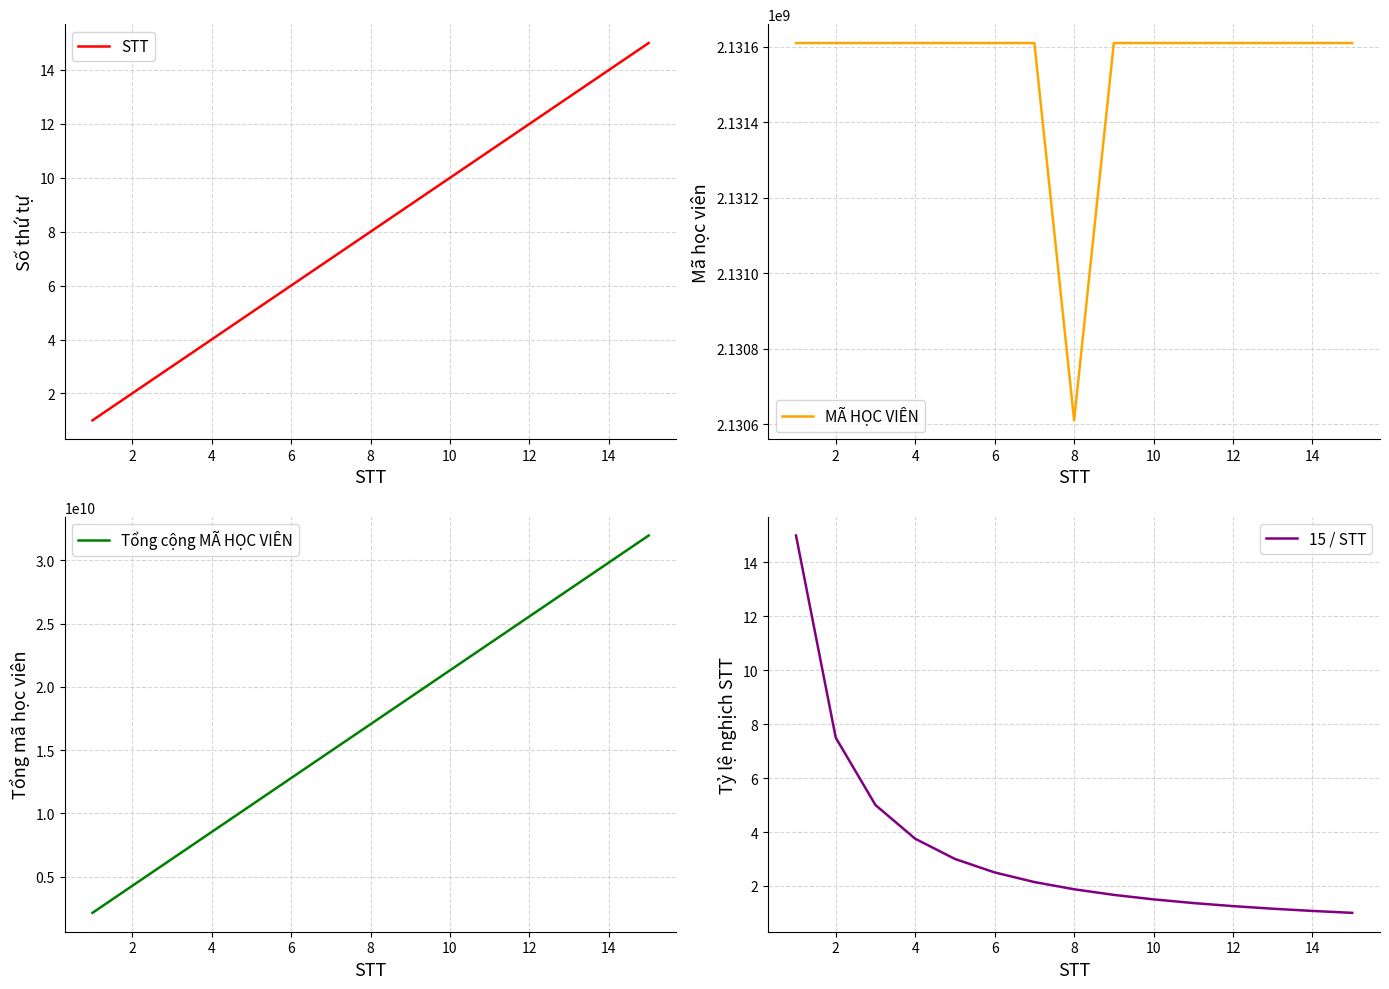

Is it true that 15 / STT equals 0.5 at 14?

False